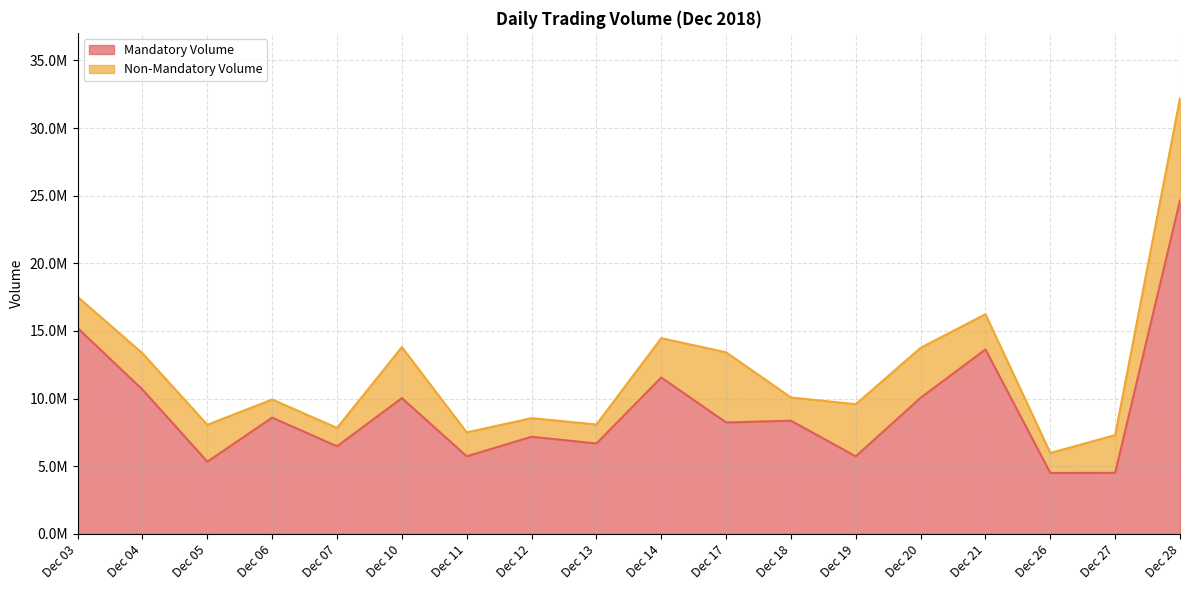

What is the difference between the maximum and second lowest values?

20144782